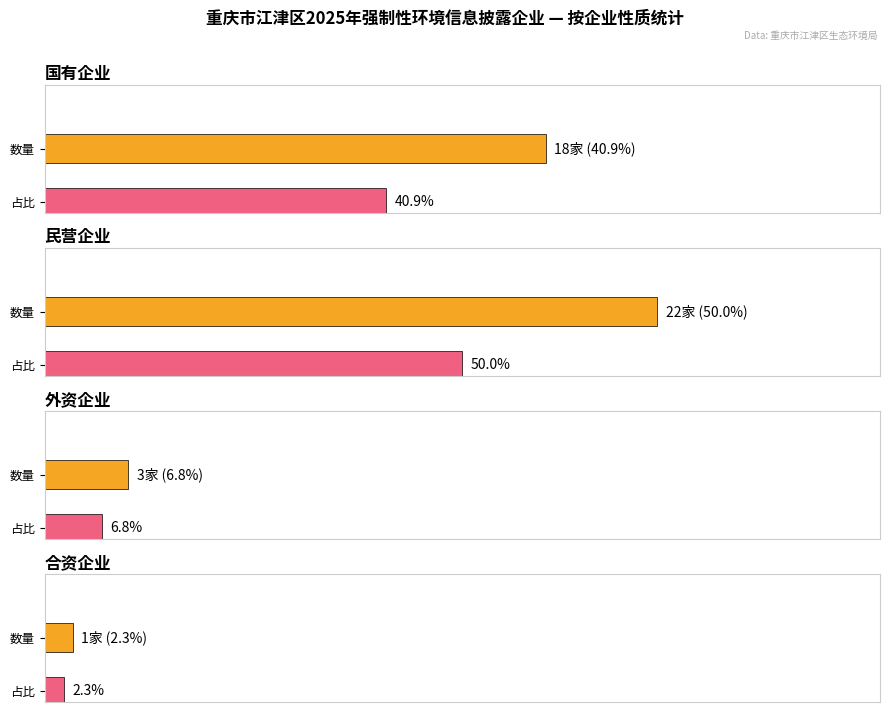

Is it true that 合资企业 equals 1 at 民营企业?

True